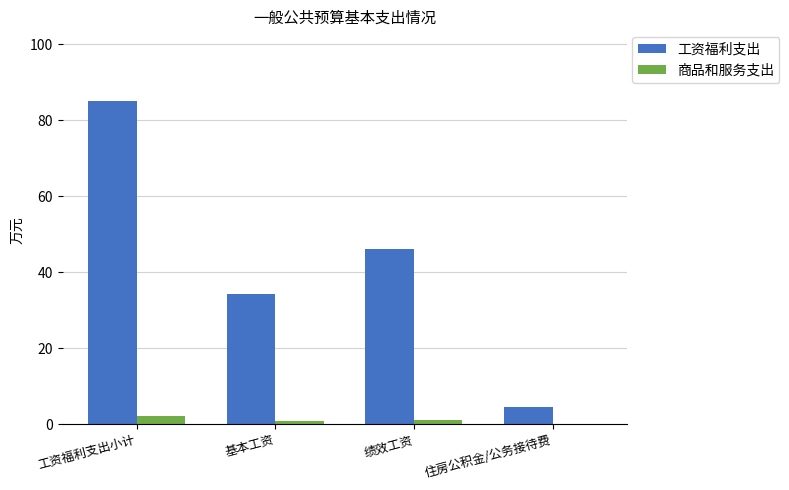

What are all the series names shown in the legend?

工资福利支出, 商品和服务支出